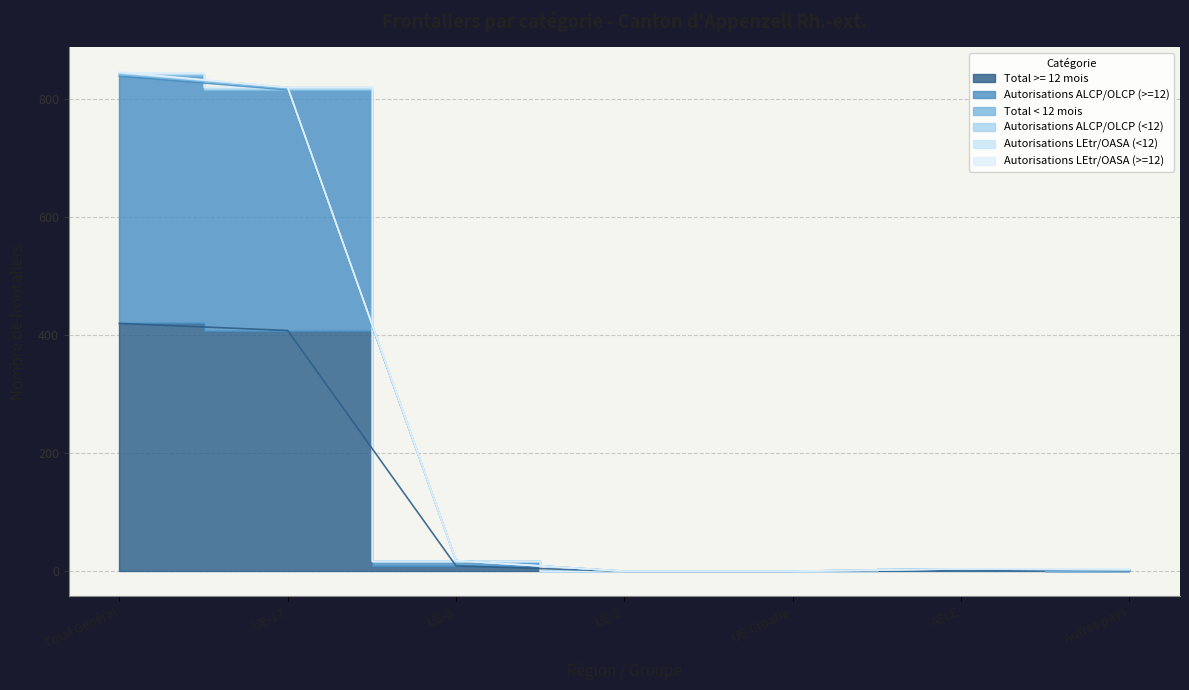

What is the difference between the maximum and minimum values in the Autorisations ALCP/OLCP (>=12) series?

839